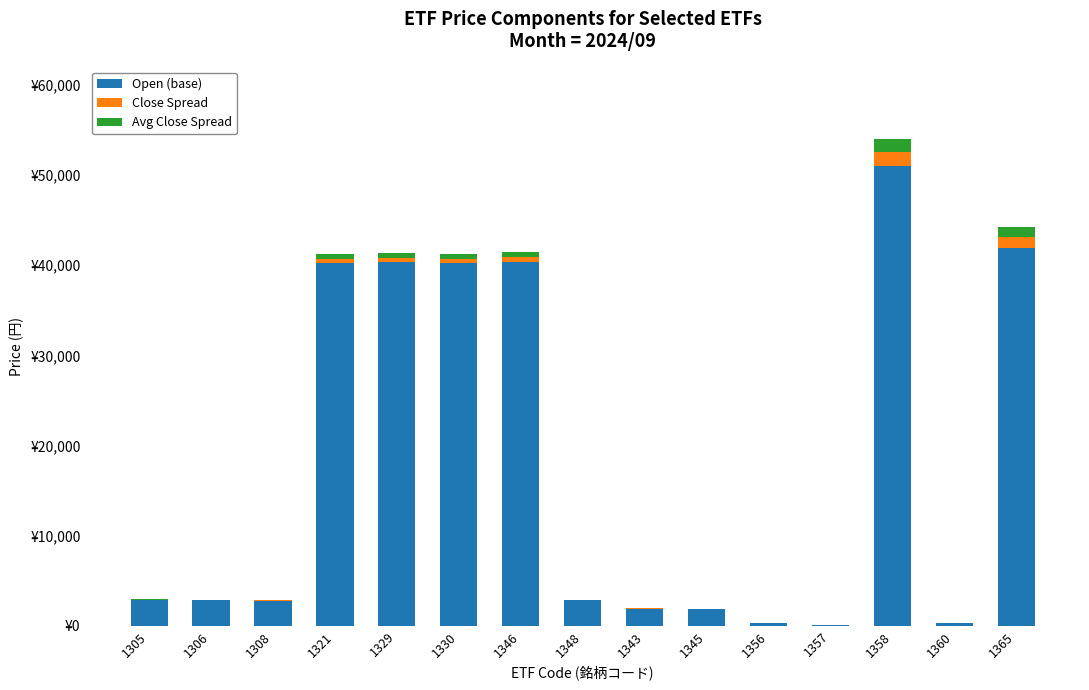

What is the sum of all Avg Close Spread values?

4868.0